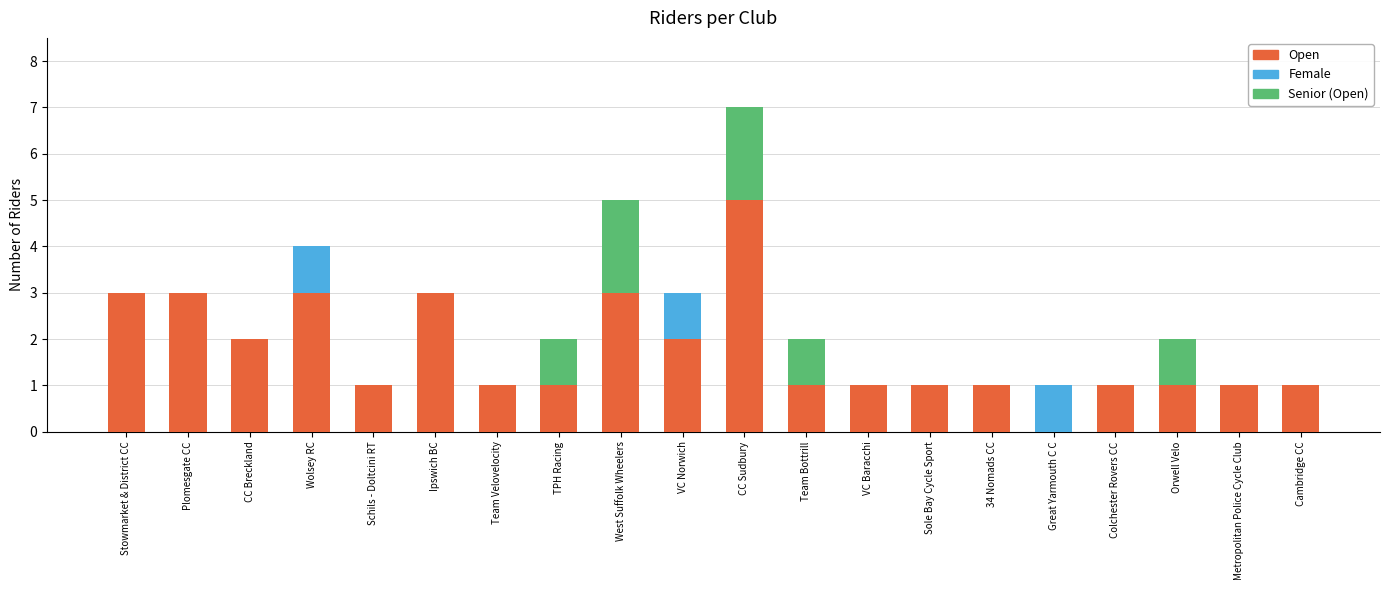

What is the maximum value for Open?

5